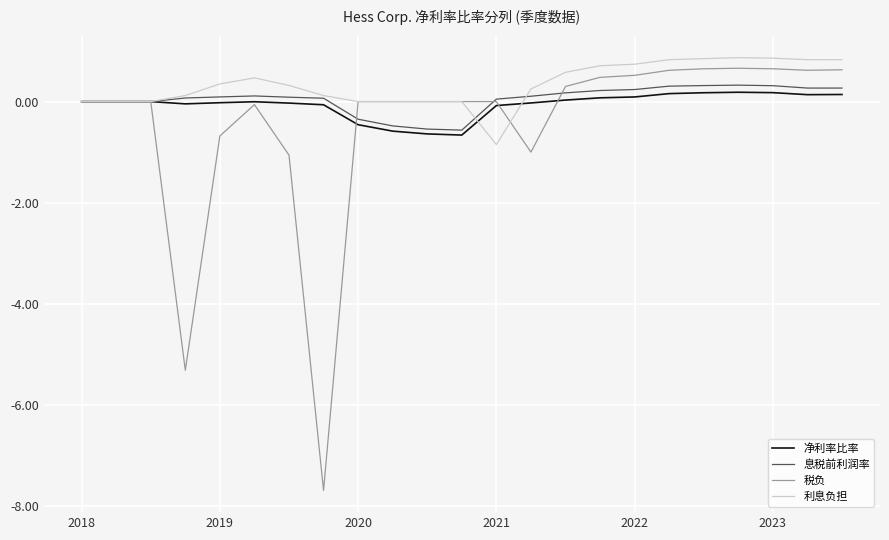

What is the minimum value for 利息负担?

-0.8